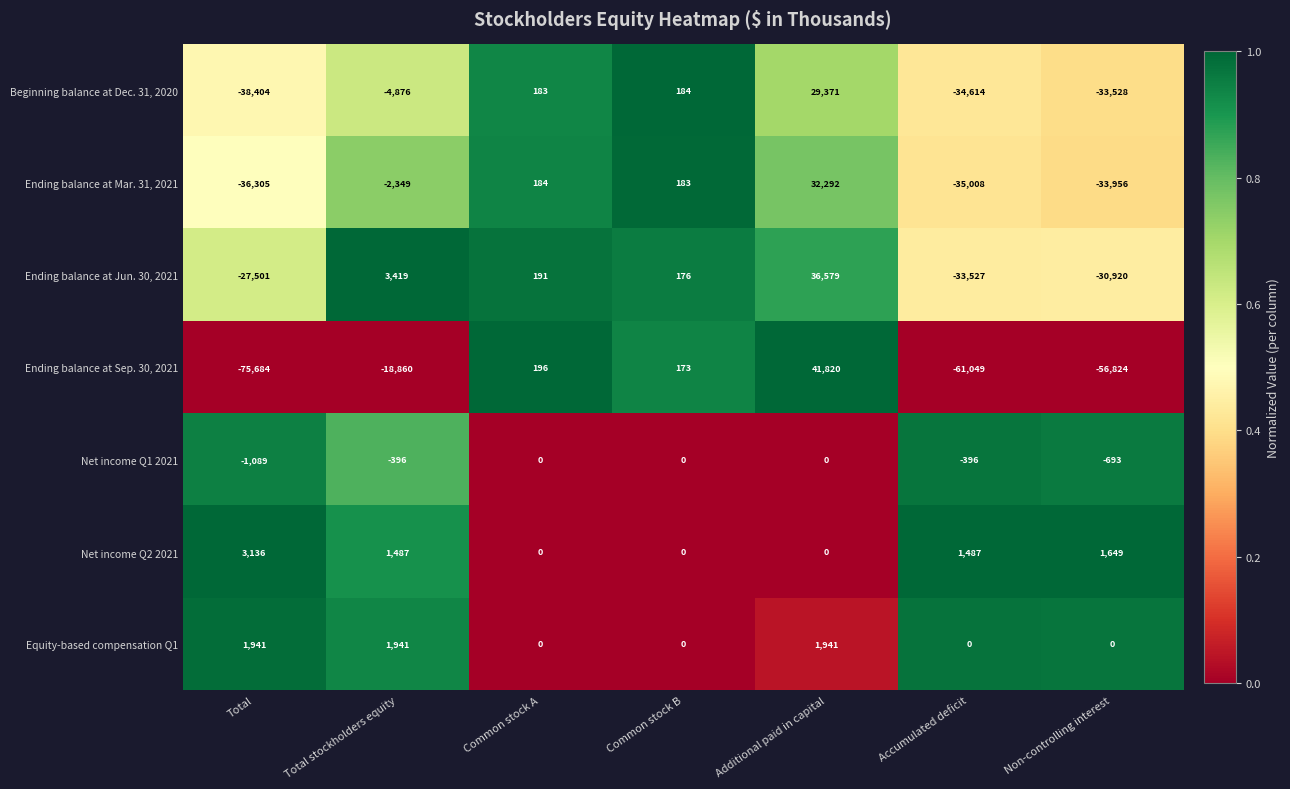

What is the average value of the Equity-based compensation Q1 series?

832